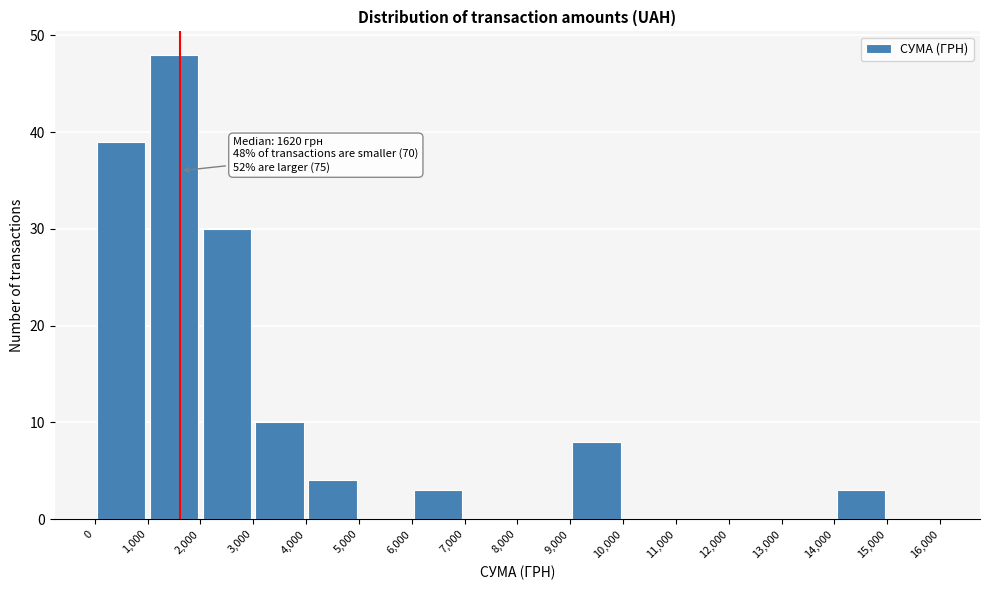

Over which range of the x-axis is the bar tallest?

1,000 to 2,000